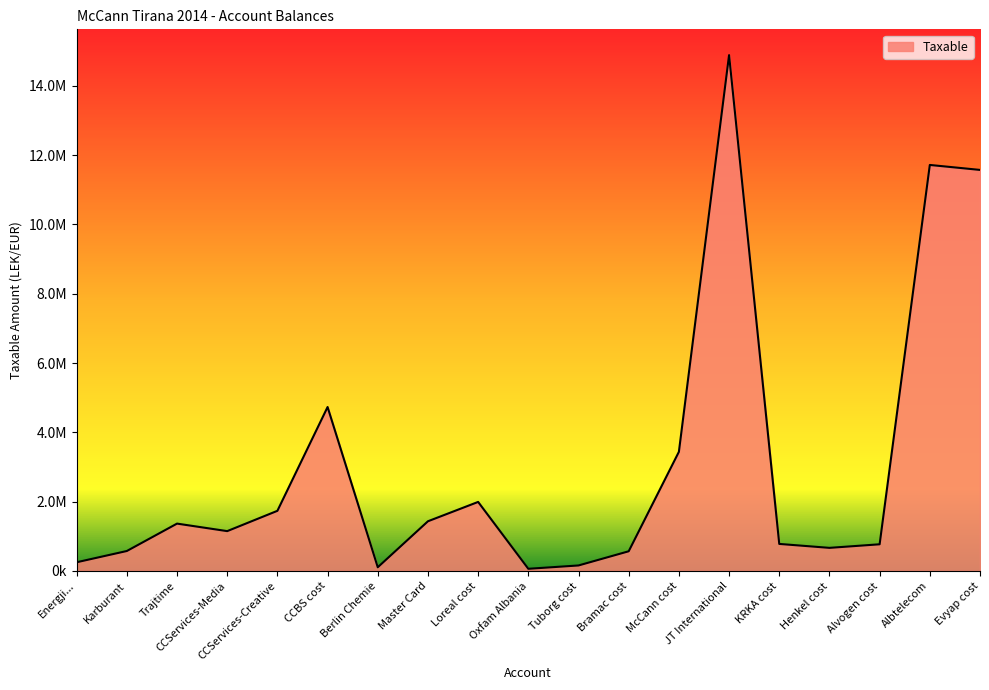

Does the chart have visible grid lines?

No